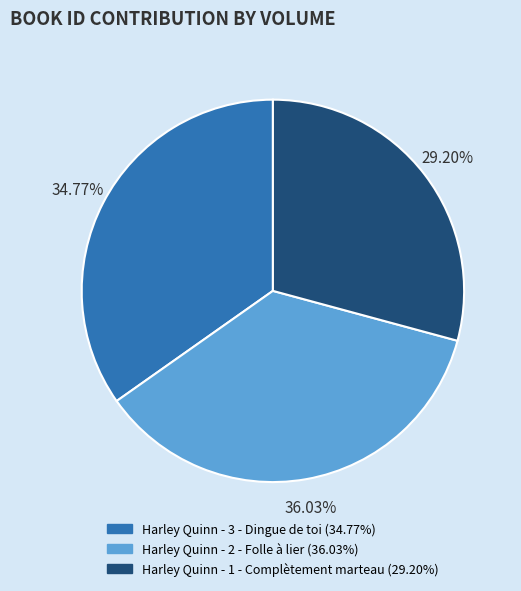

To the nearest percent, what is the difference between the Harley Quinn - 1 - Complètement marteau and Harley Quinn - 2 - Folle à lier slice percentages?

7%